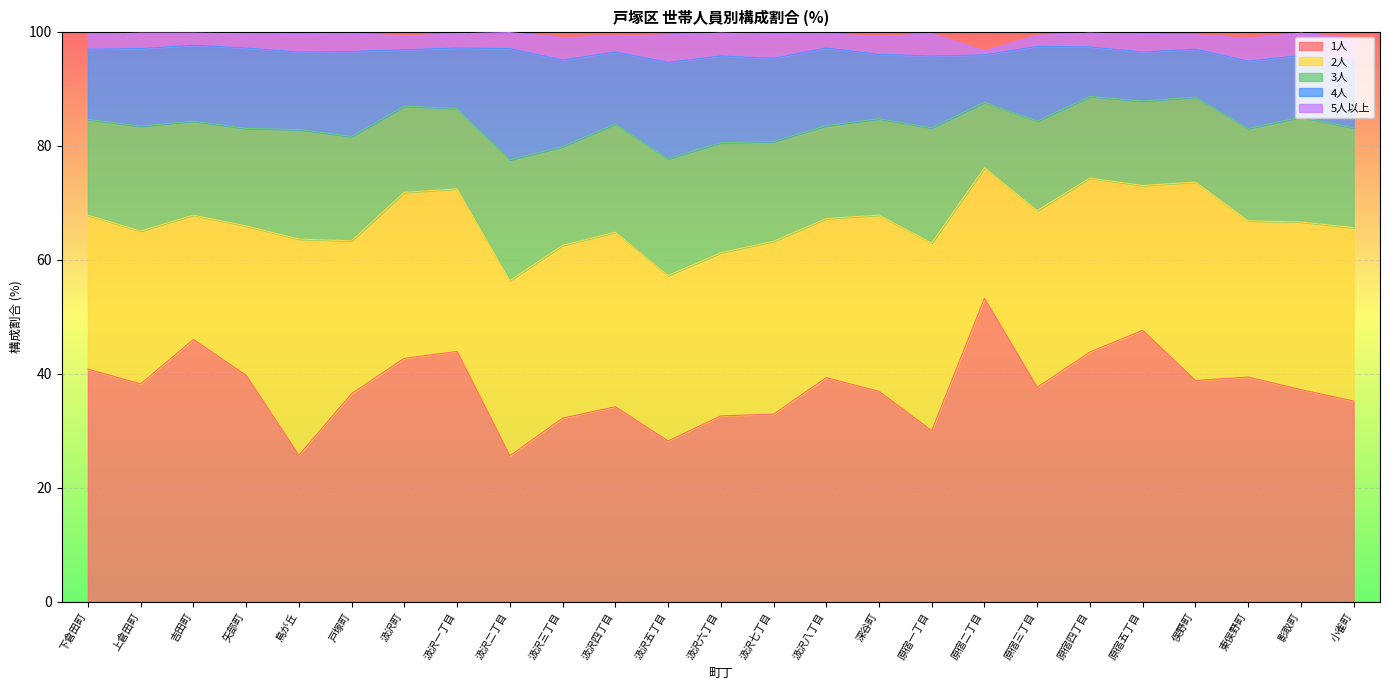

What is the label of the 23rd point from the right?

吉田町